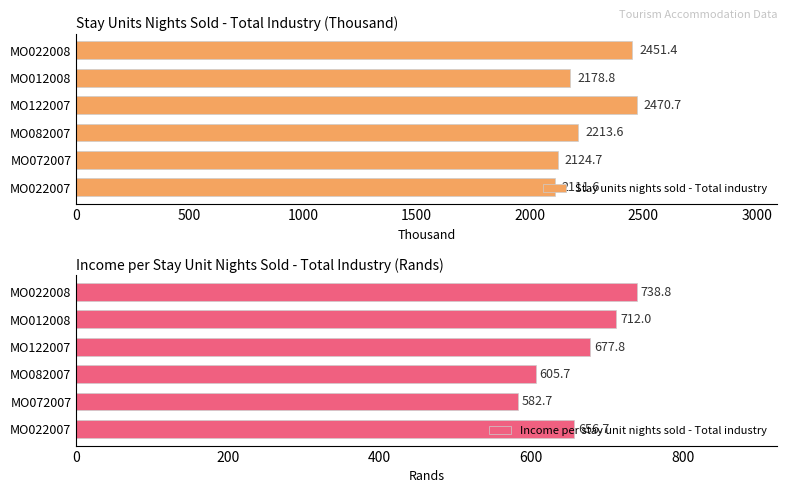

What is the maximum value for Stay units nights sold - Total industry?

2470.7